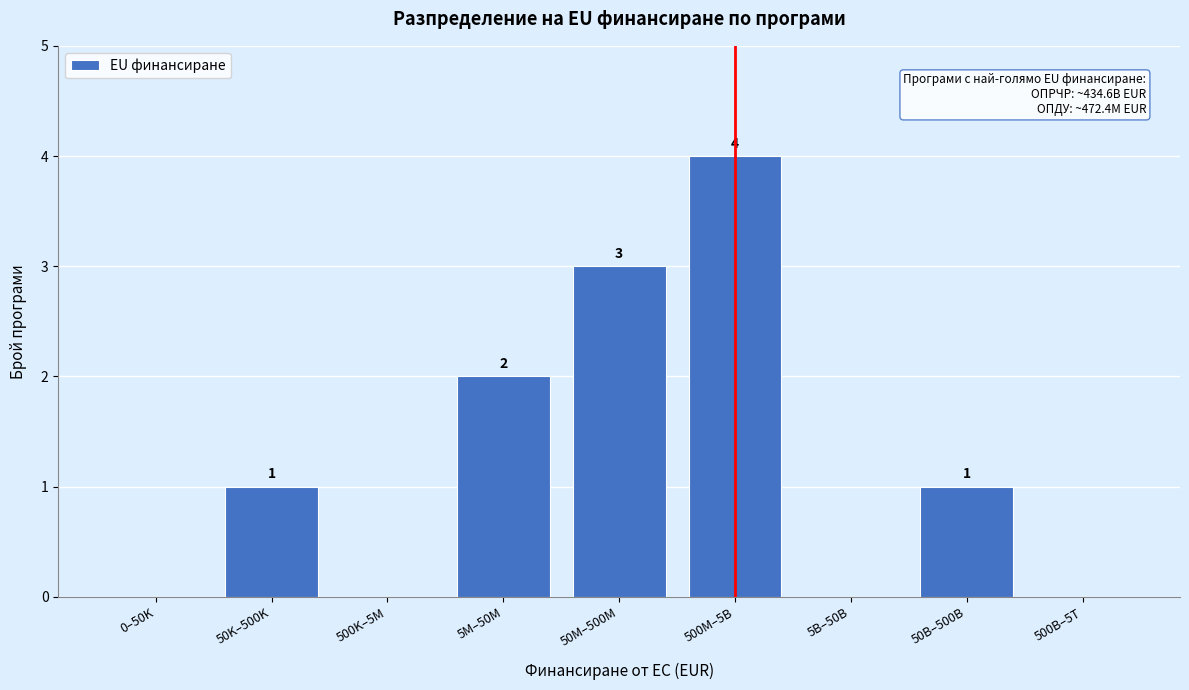

Reading right to left, what are all the values shown in this chart?

500B–5T=0	50B–500B=1	5B–50B=0	500M–5B=4	50M–500M=3	5M–50M=2	500K–5M=0	50K–500K=1	0–50K=0